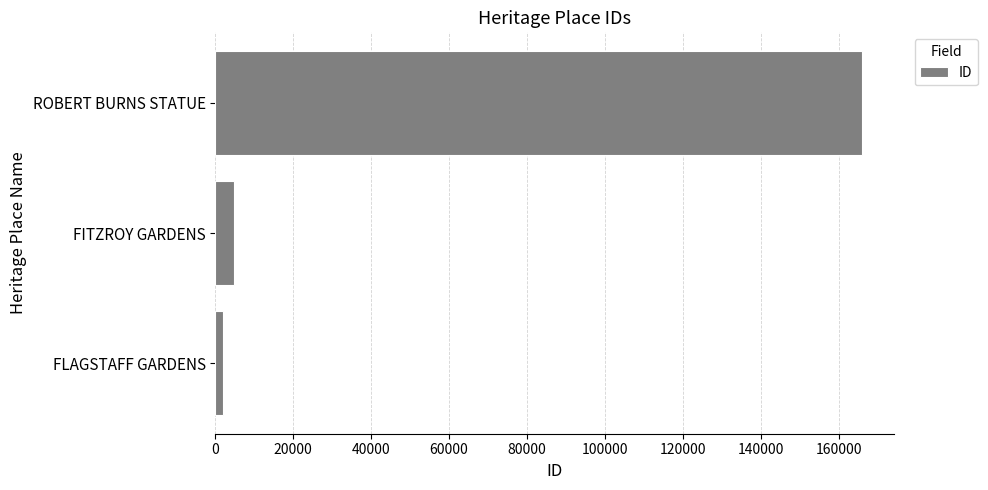

How many values are below 4703?

1